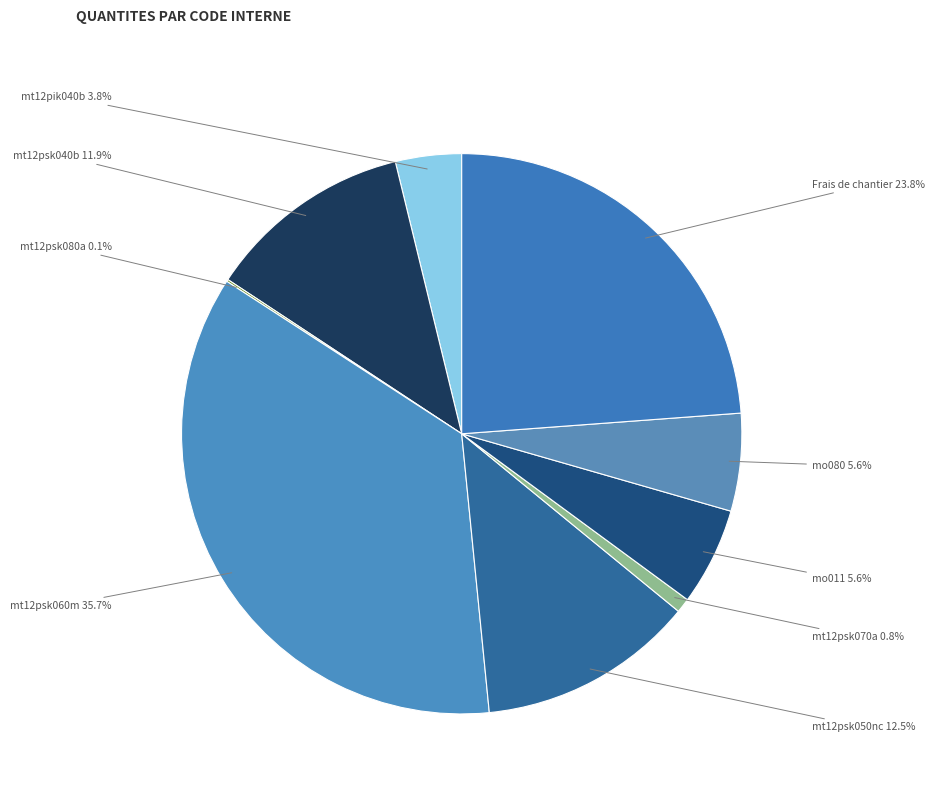

To the nearest percent, what is the combined percentage of mt12pik040b and mo080?

9%